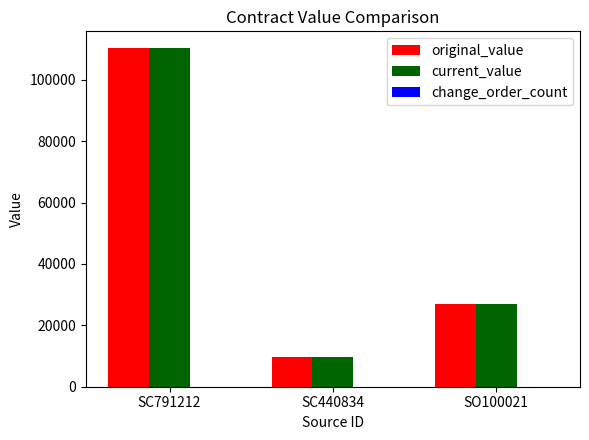

True or false: current_value has a value of 9540.0 at SC440834.

True